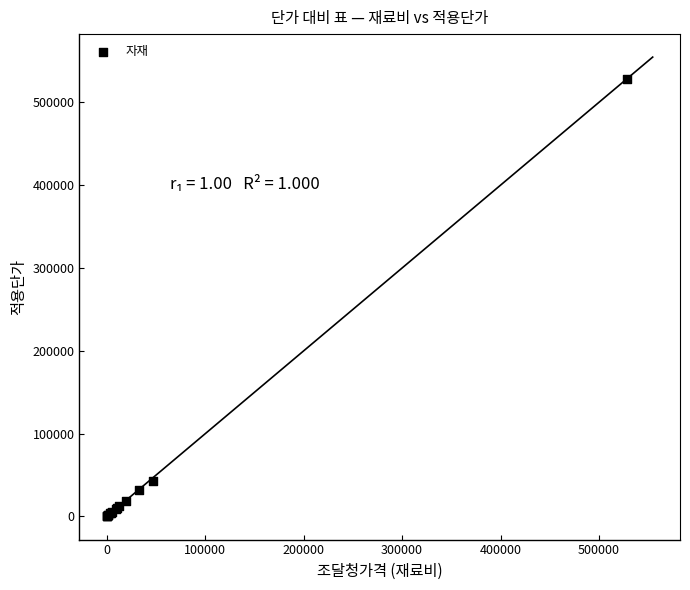

What Y value in the scatter plot is closest to 264111?

43200